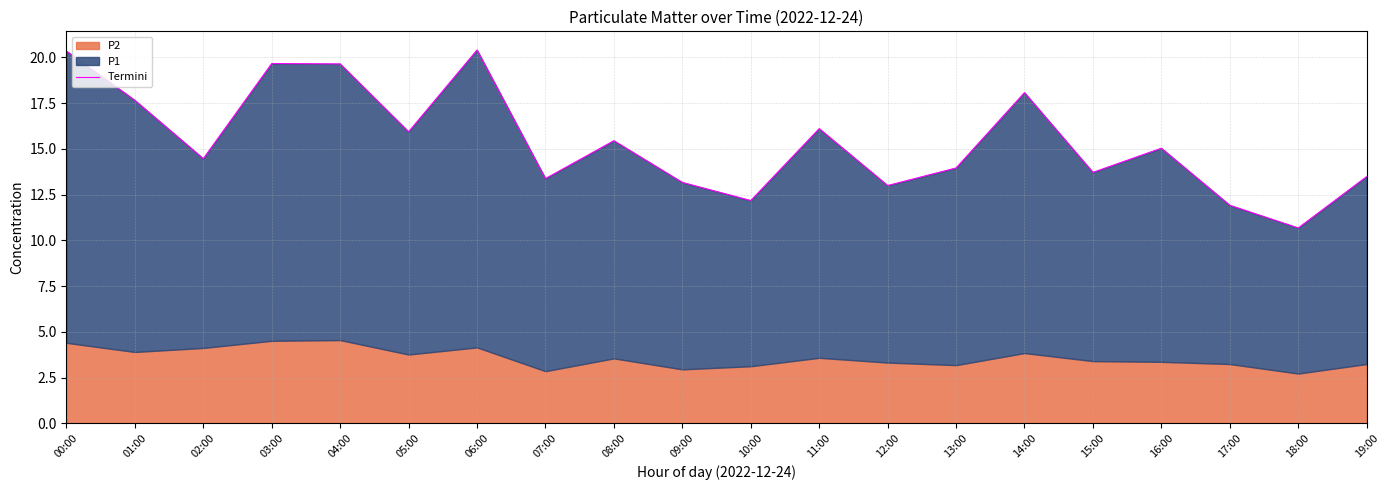

What is the sum of the values at 18:00 and 00:00?

31.0